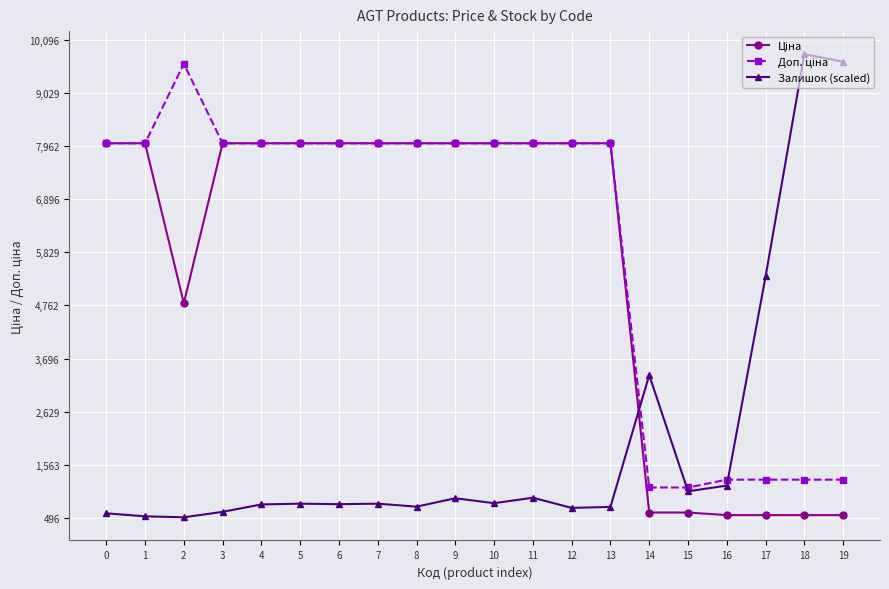

How many lines are shown in the chart?

3